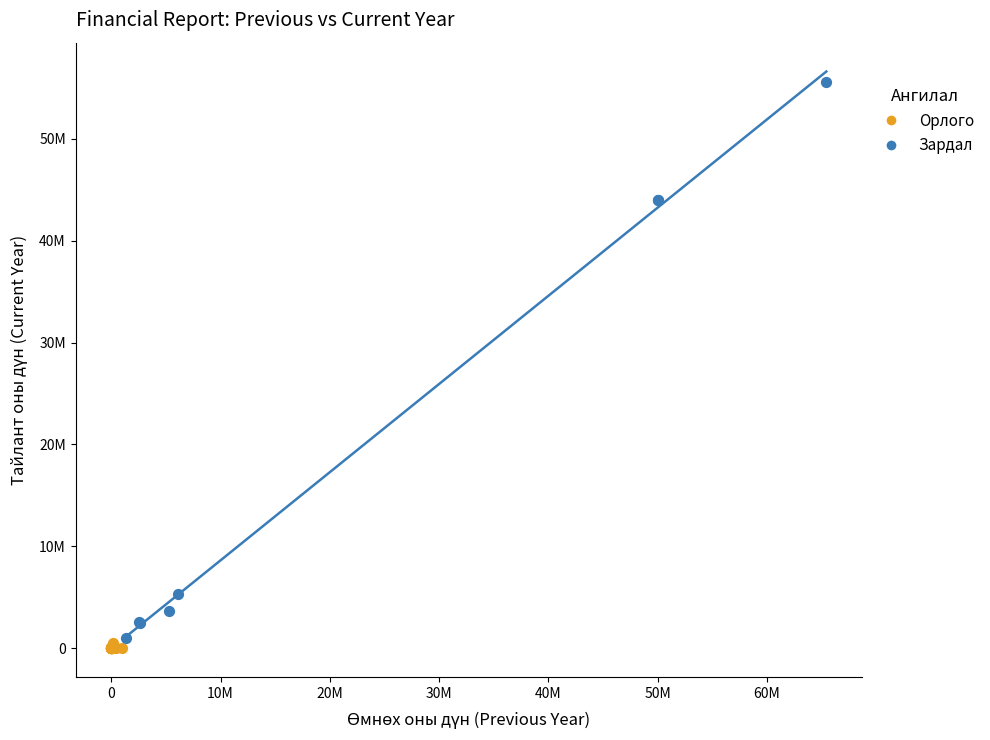

Which series reaches the minimum Y coordinate?

Орлого